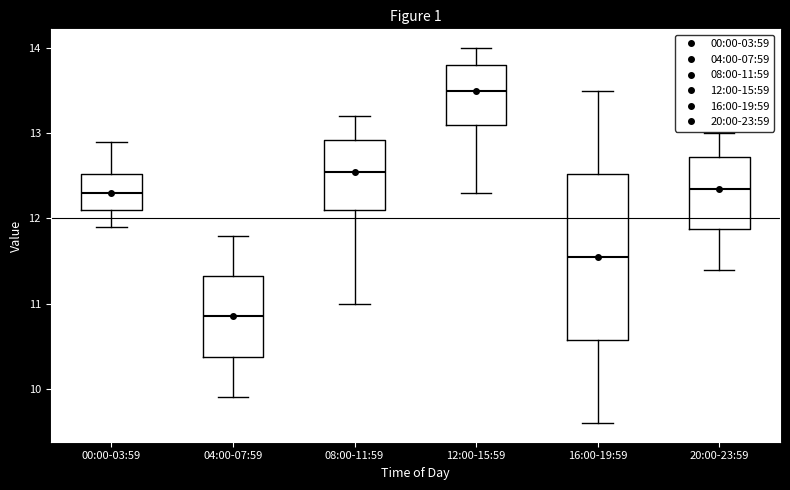

Which box has the lowest median line?

04:00-07:59